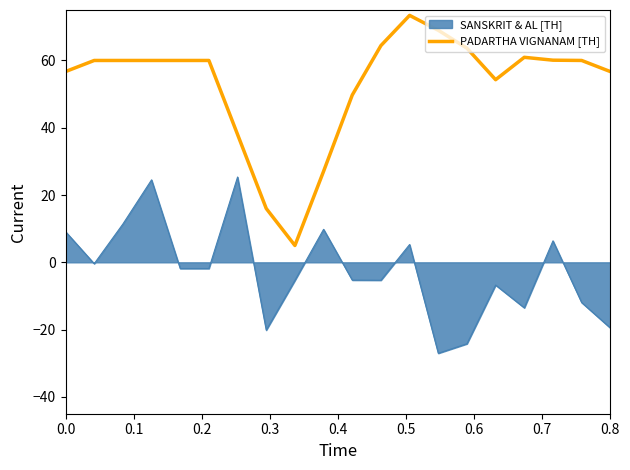

Rank the series by their average value, from lowest to highest.

SANSKRIT & AL [TH], PADARTHA VIGNANAM [TH]